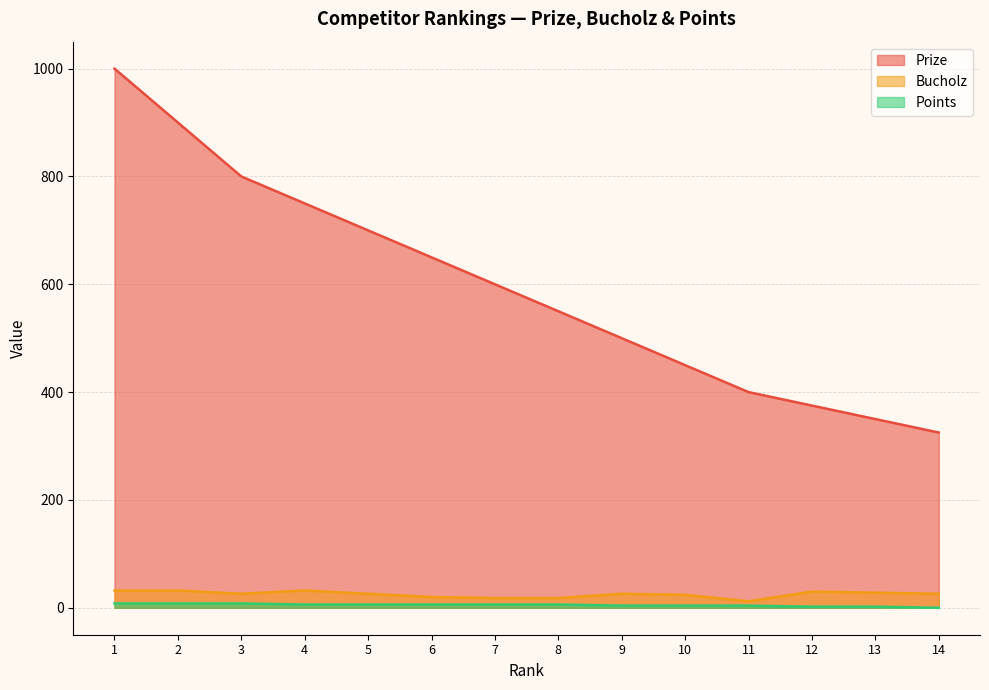

Is it true that Points equals 6 at 7?

True